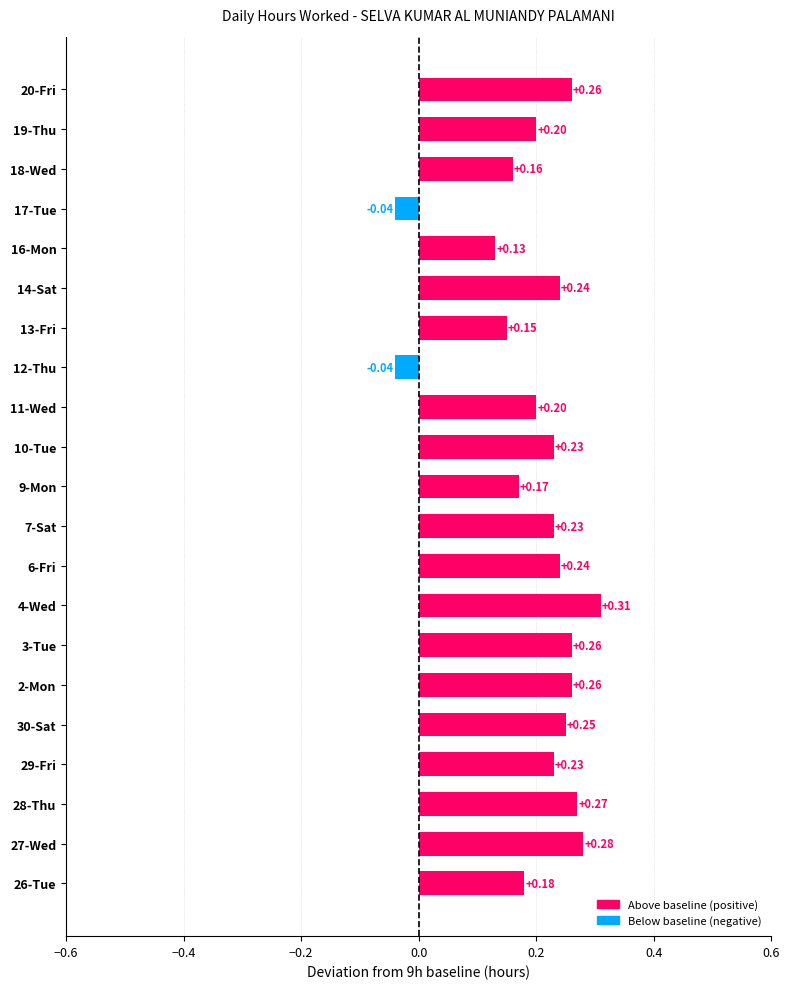

How many values are above zero?

19